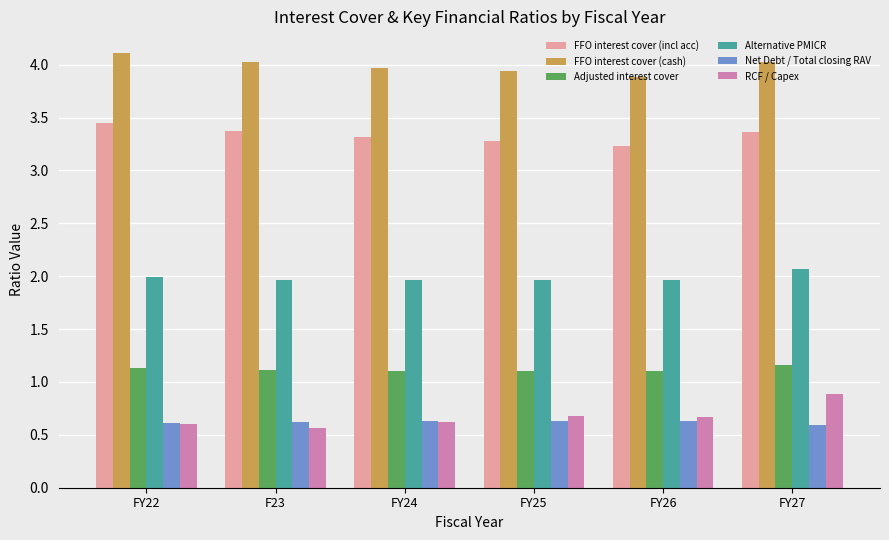

How many Net Debt / Total closing RAV values are between 0 and 1?

6